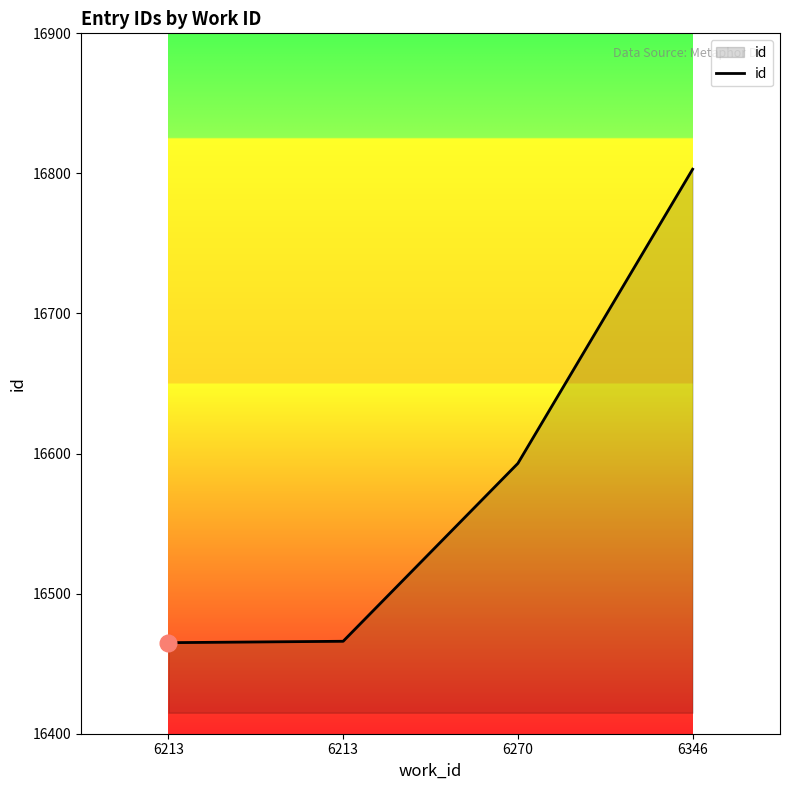

What is the difference between the maximum and minimum values?

338